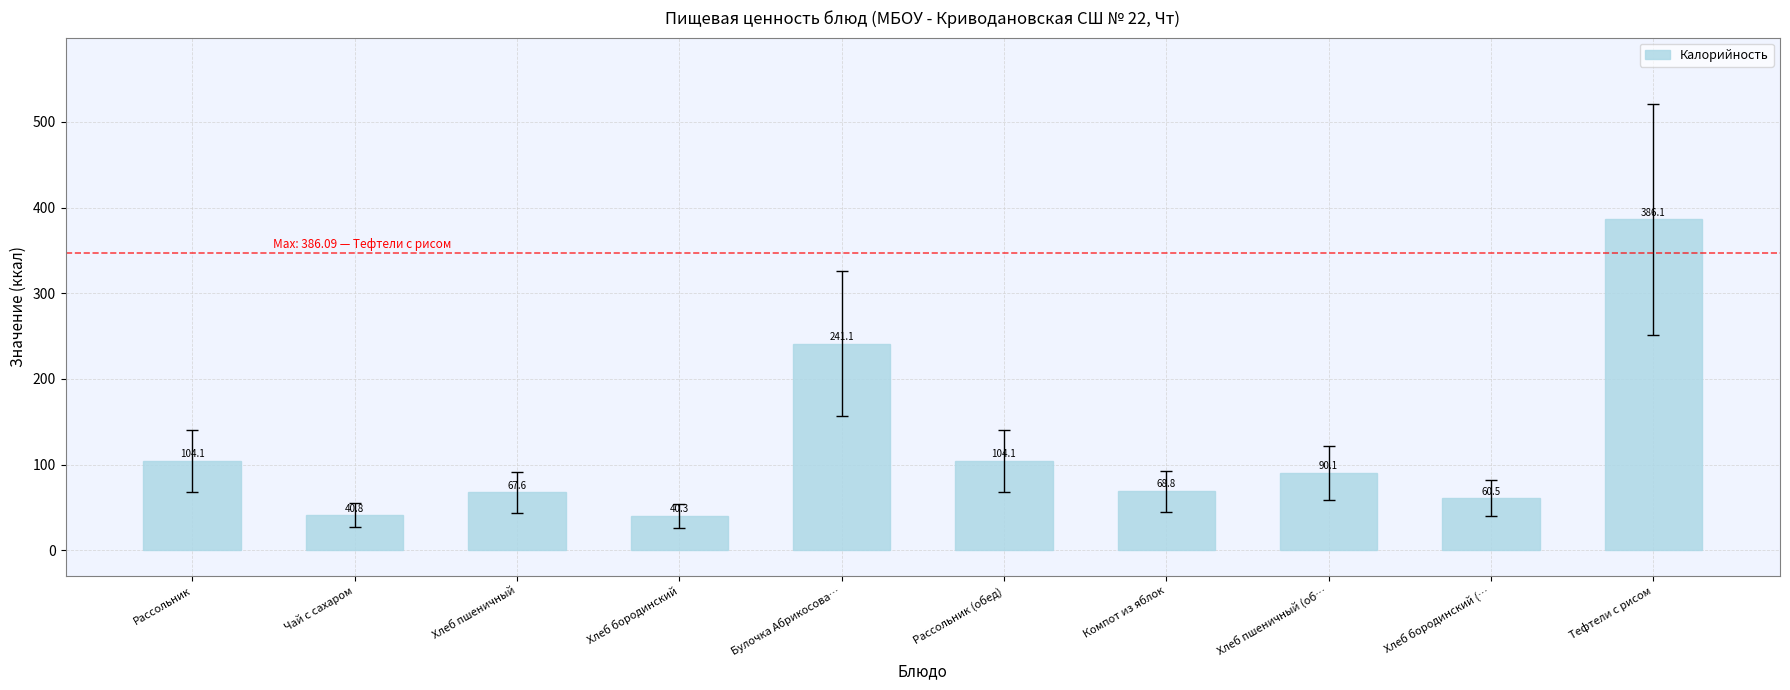

Are the bars grouped side by side (vs. stacked)?

No